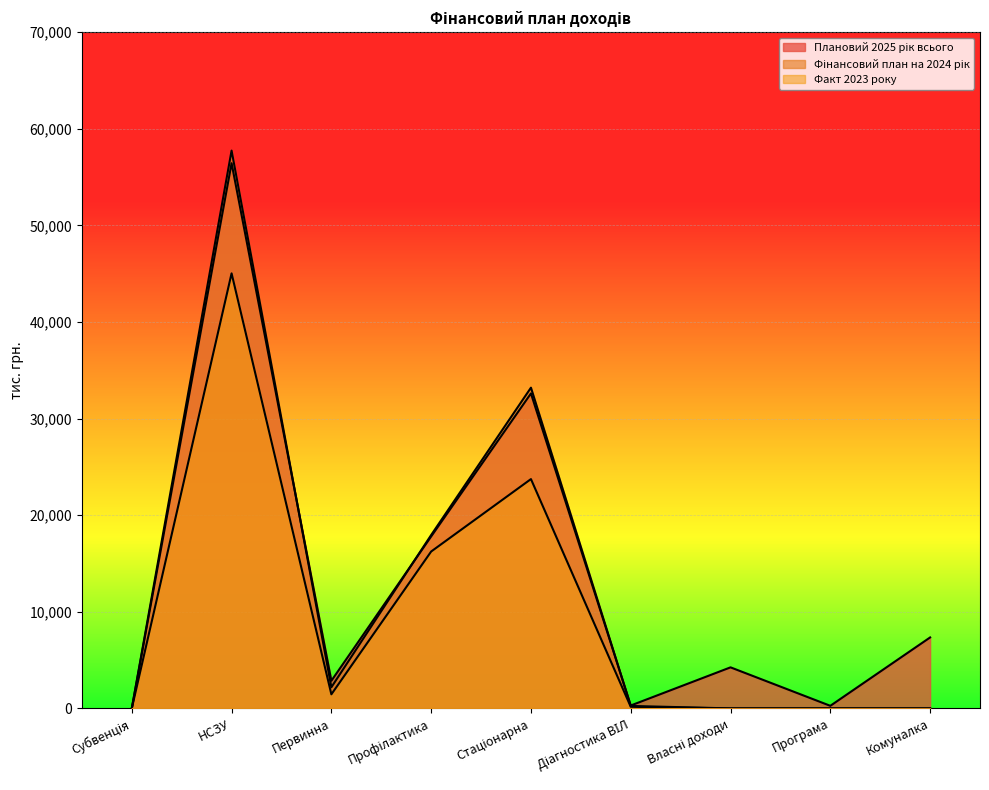

In Фінансовий план на 2024 рік, how many points are higher than both neighbors (excluding endpoints)?

2